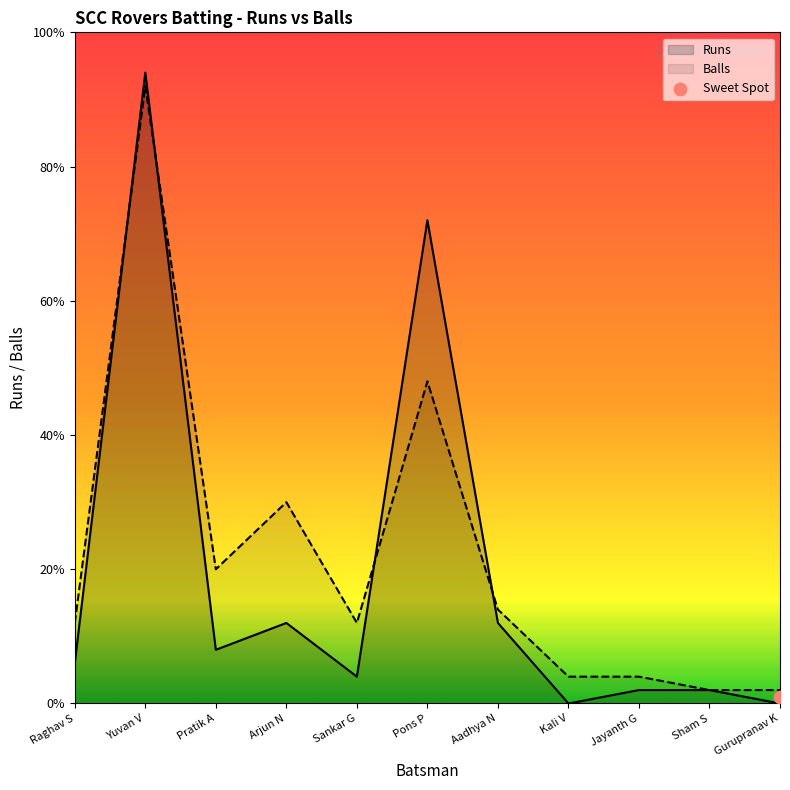

Which series has the largest Y range (max minus min)?

Runs